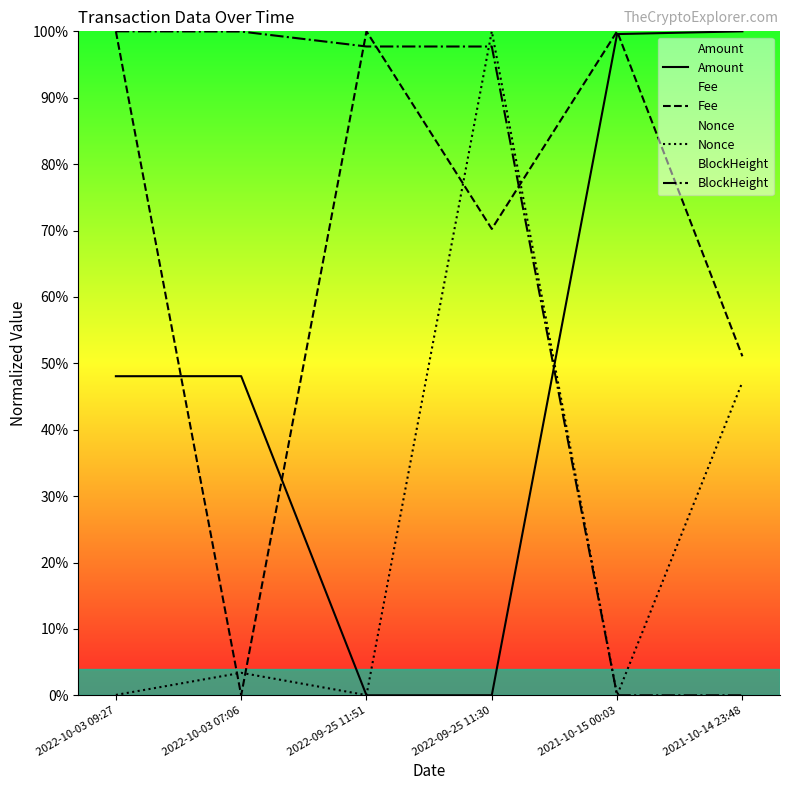

What is the total value across all series at 2021-10-15 00:03?

2.0